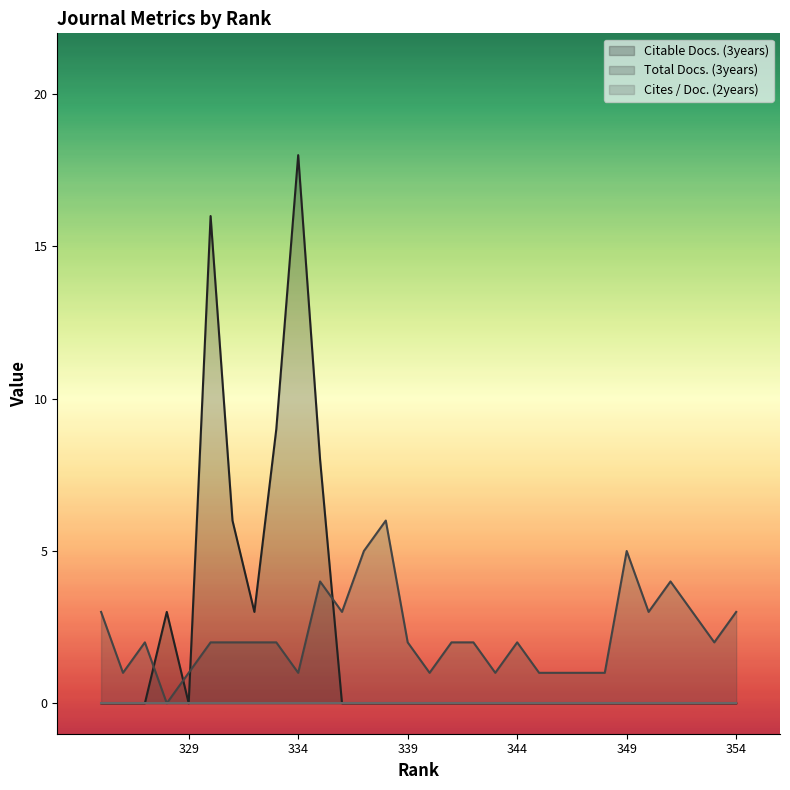

What is the maximum value for Total Docs. (3years)?

6